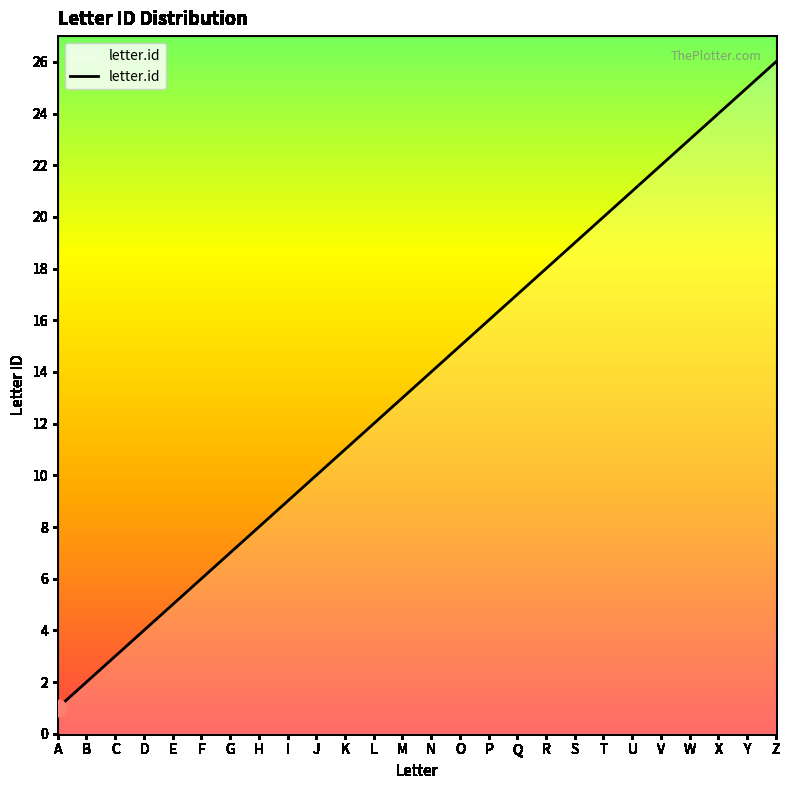

What is the smallest value displayed?

1